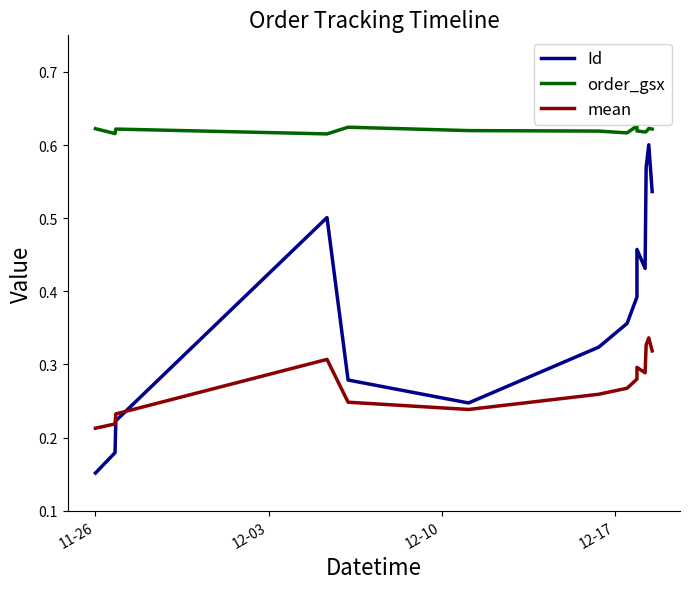

What is the approximate value of Id at 11-26?

0.2